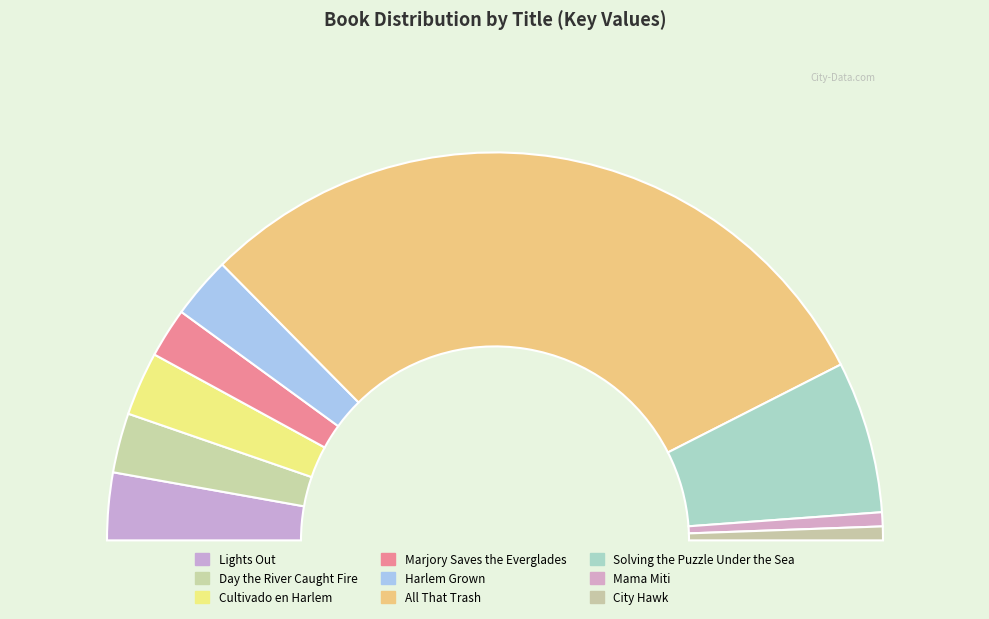

Which category has the biggest portion of the pie?

All That Trash